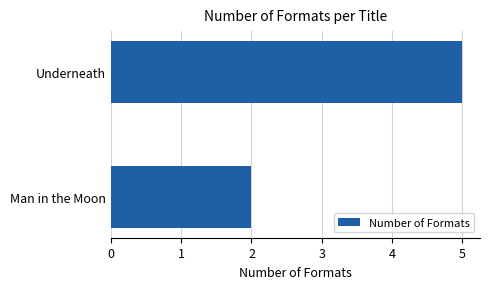

Does the chart contain stacked bars?

No